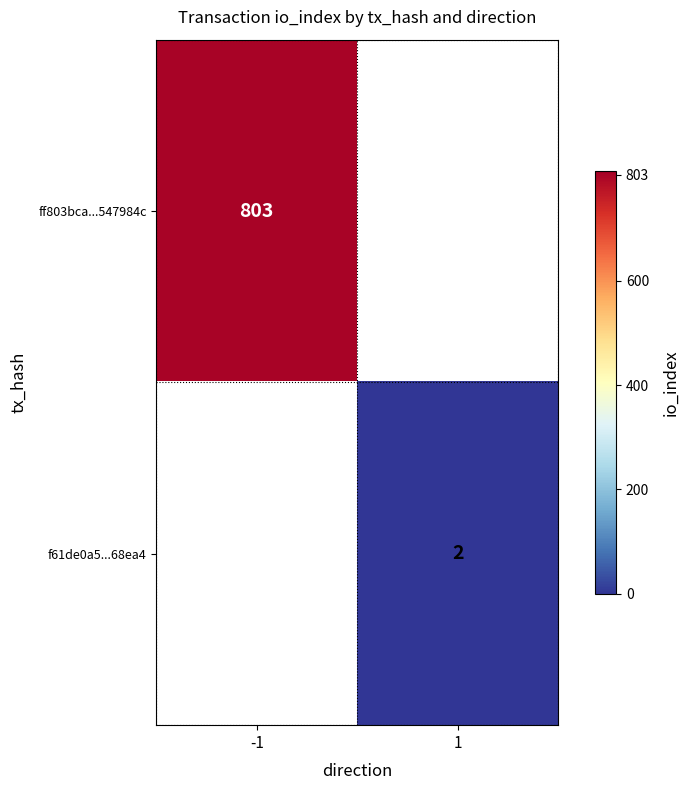

The f61de0a5...68ea4 series shows 2 at 1. True or false?

True